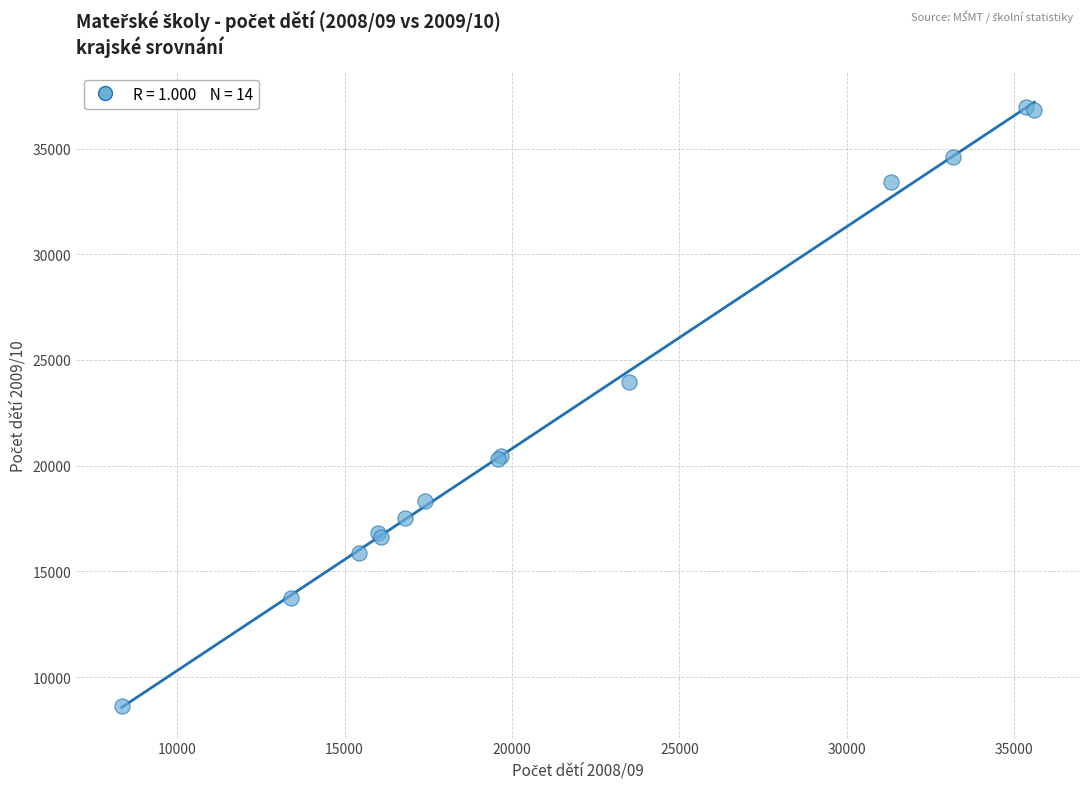

What Y value in the scatter plot is closest to 22785?

23977